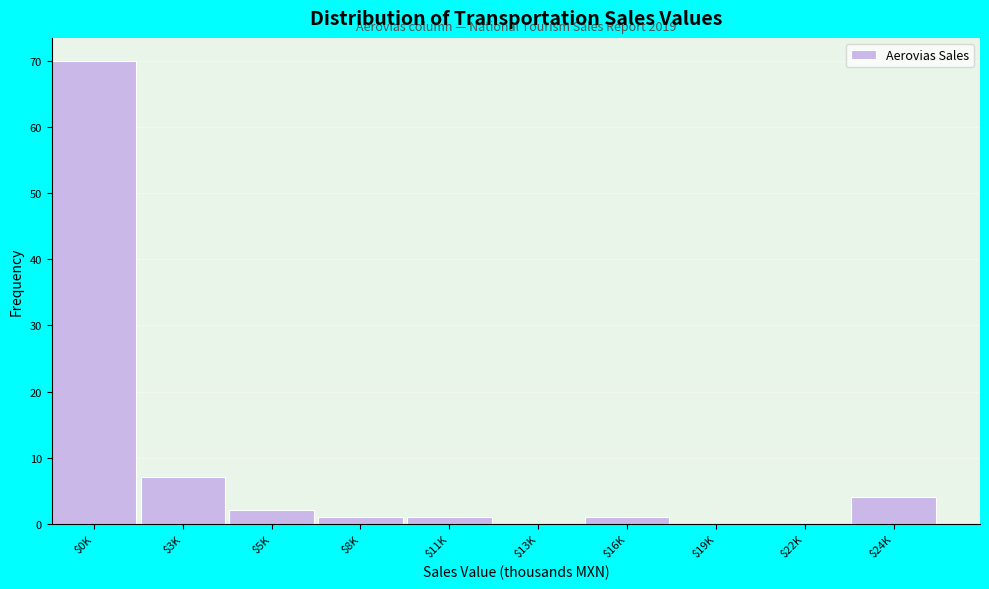

What is the greatest value displayed?

70